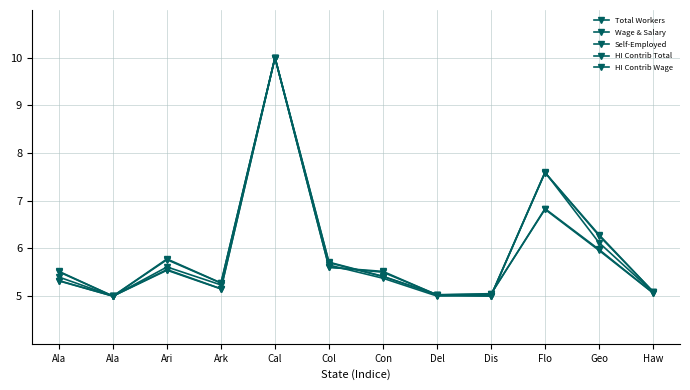

Where is Total Workers nearest to the value 7?

Flo